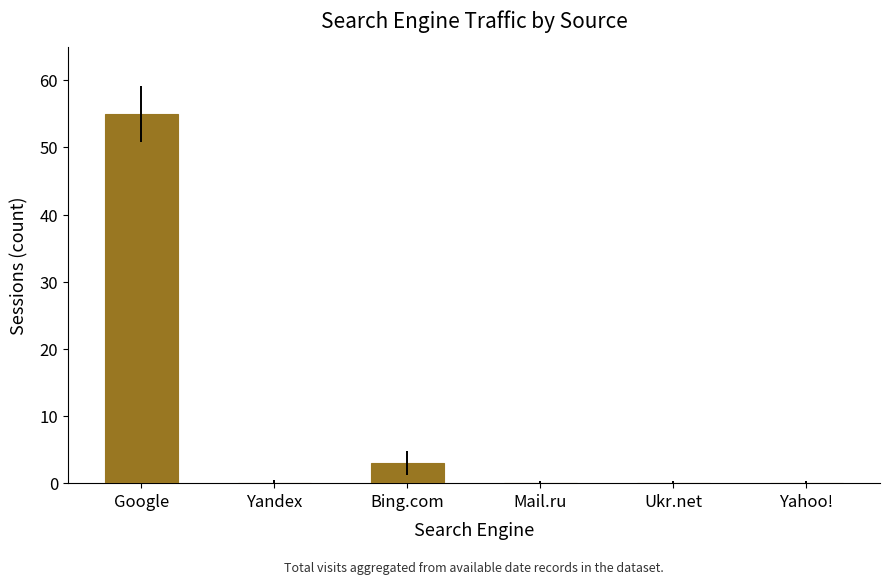

How many categories are shown in the chart?

6